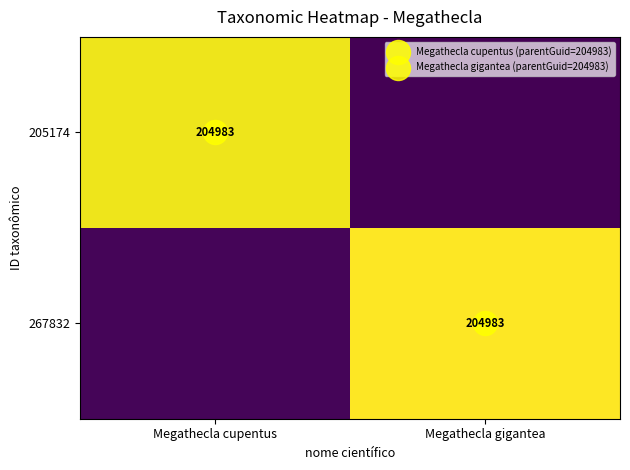

What is the total value across all series at Megathecla gigantea?

213289.5